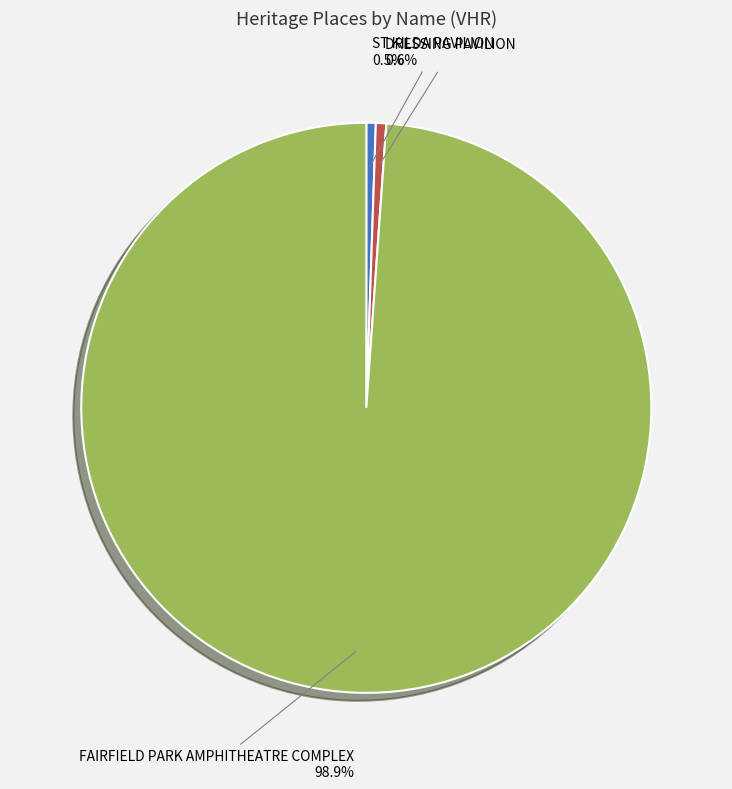

Is there any slice that represents more than half of the pie?

Yes